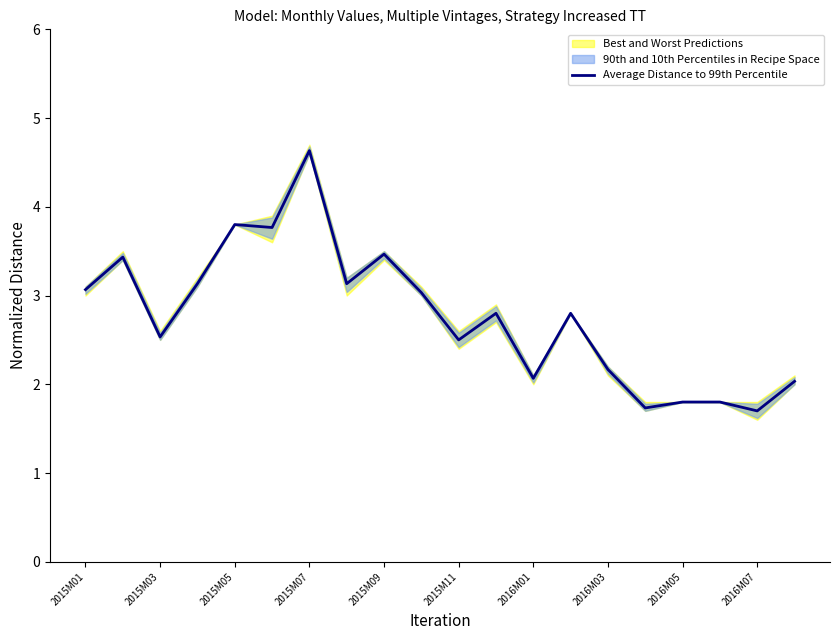

True or false: Average Distance to 99th Percentile has a value of 1.8 at 2016M05.

True